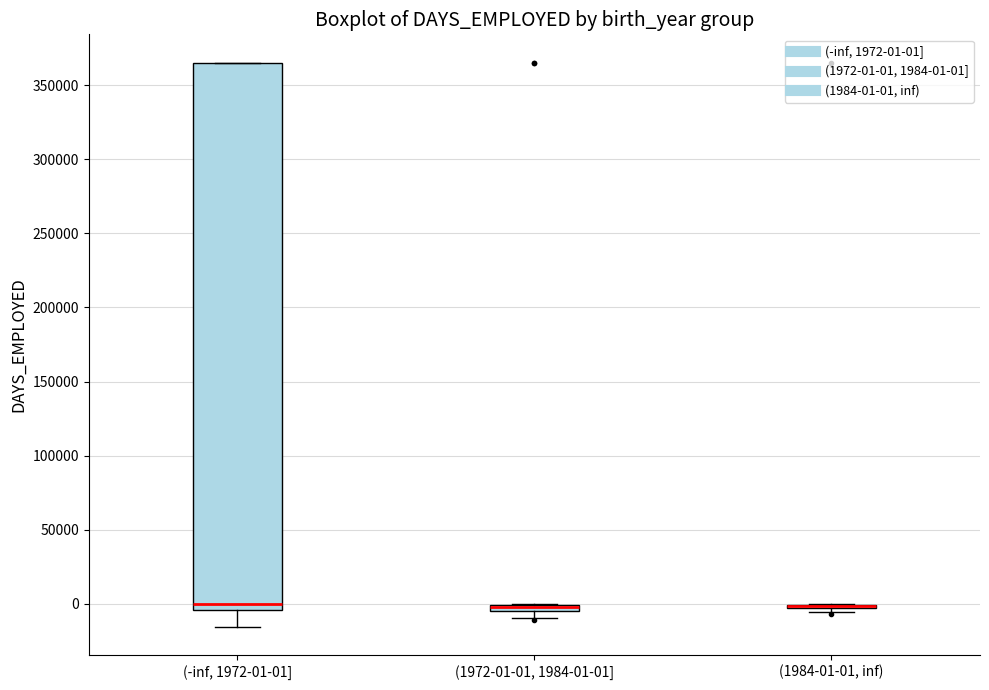

Comparing the boxes themselves (not the whiskers), which one is the tallest?

(-inf, 1972-01-01]